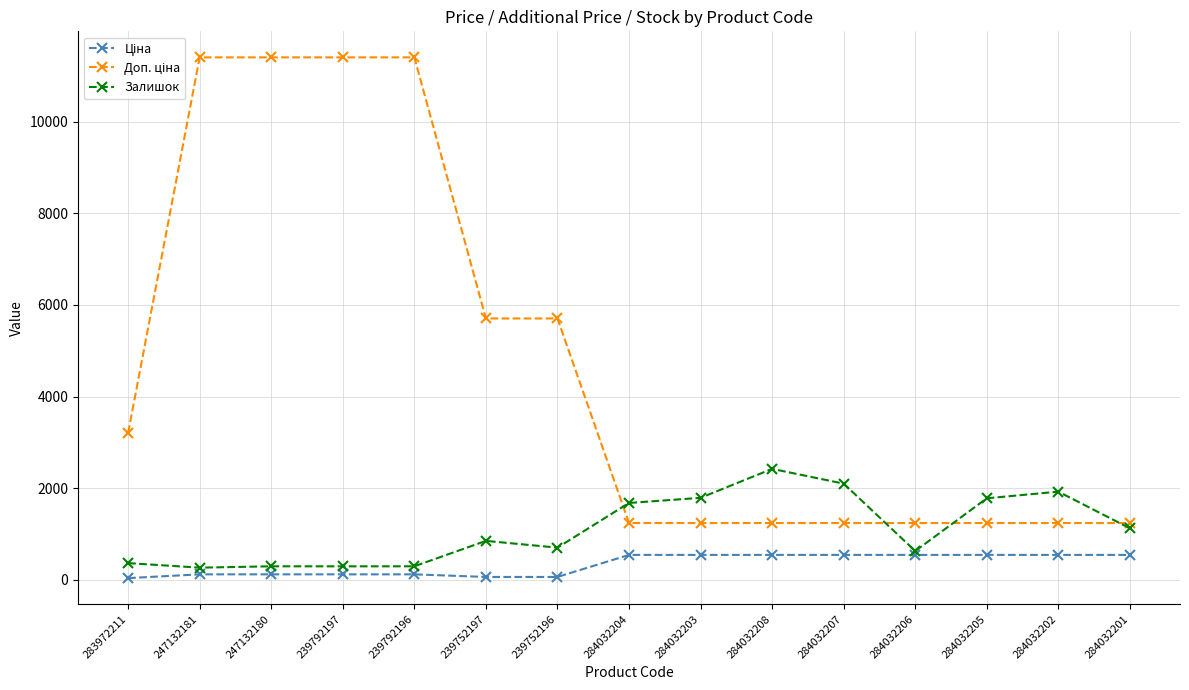

Between 284032208 and 284032202, which series saw the biggest shift?

Залишок